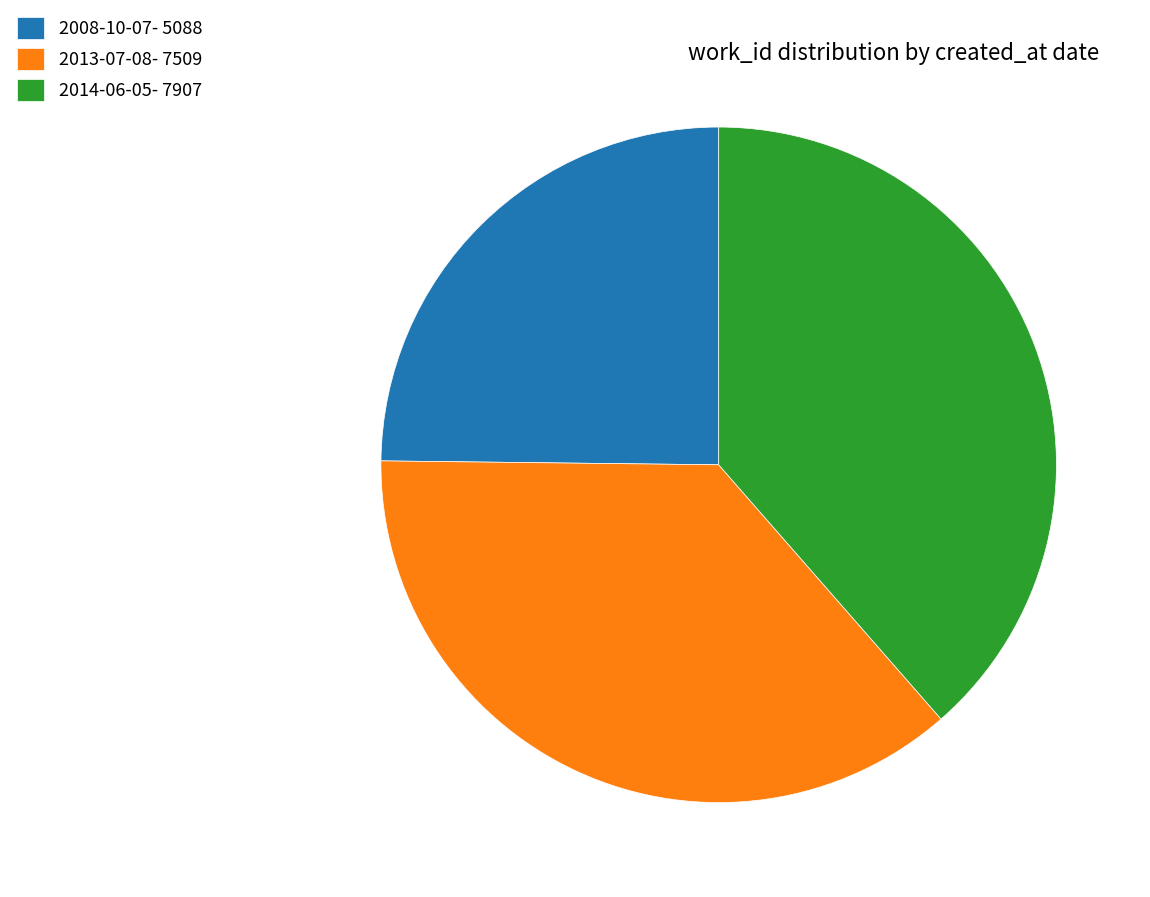

What is the largest slice in the pie chart?

2014-06-05